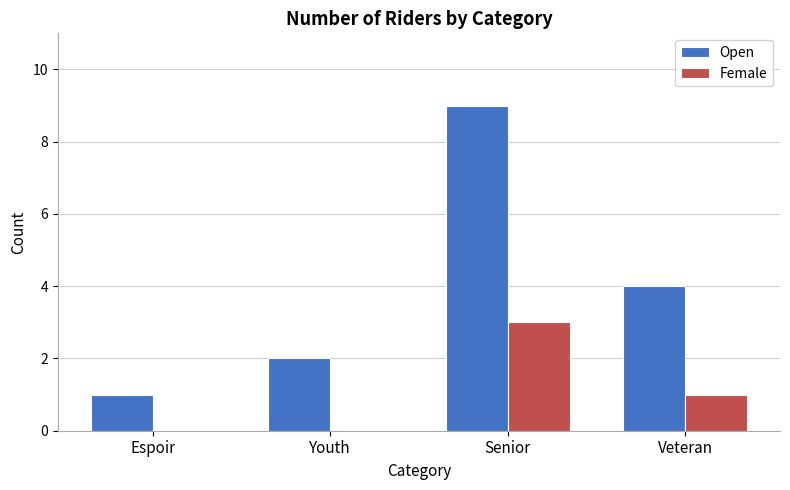

Is it true that Female equals 2 at Veteran?

False